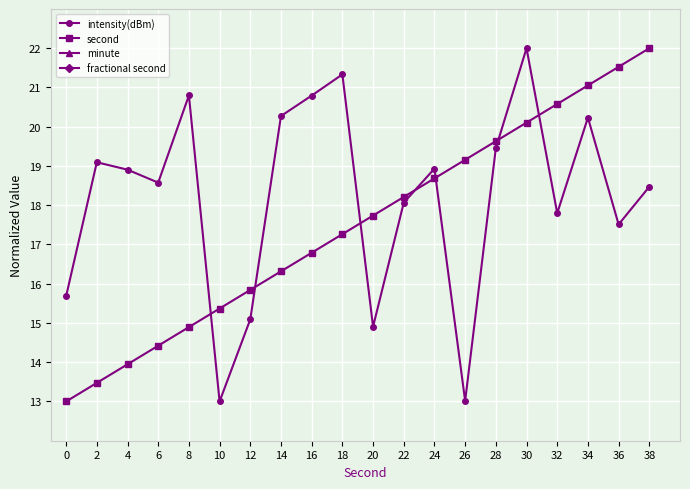

Which series has the largest total across all categories?

intensity(dBm)